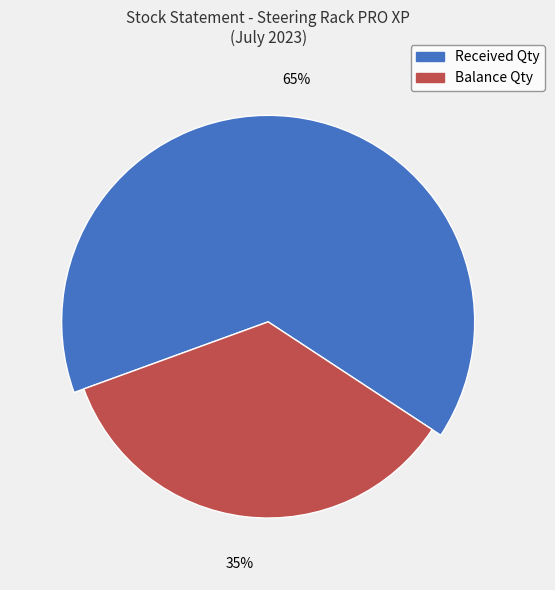

Is there a majority slice in this chart?

Yes